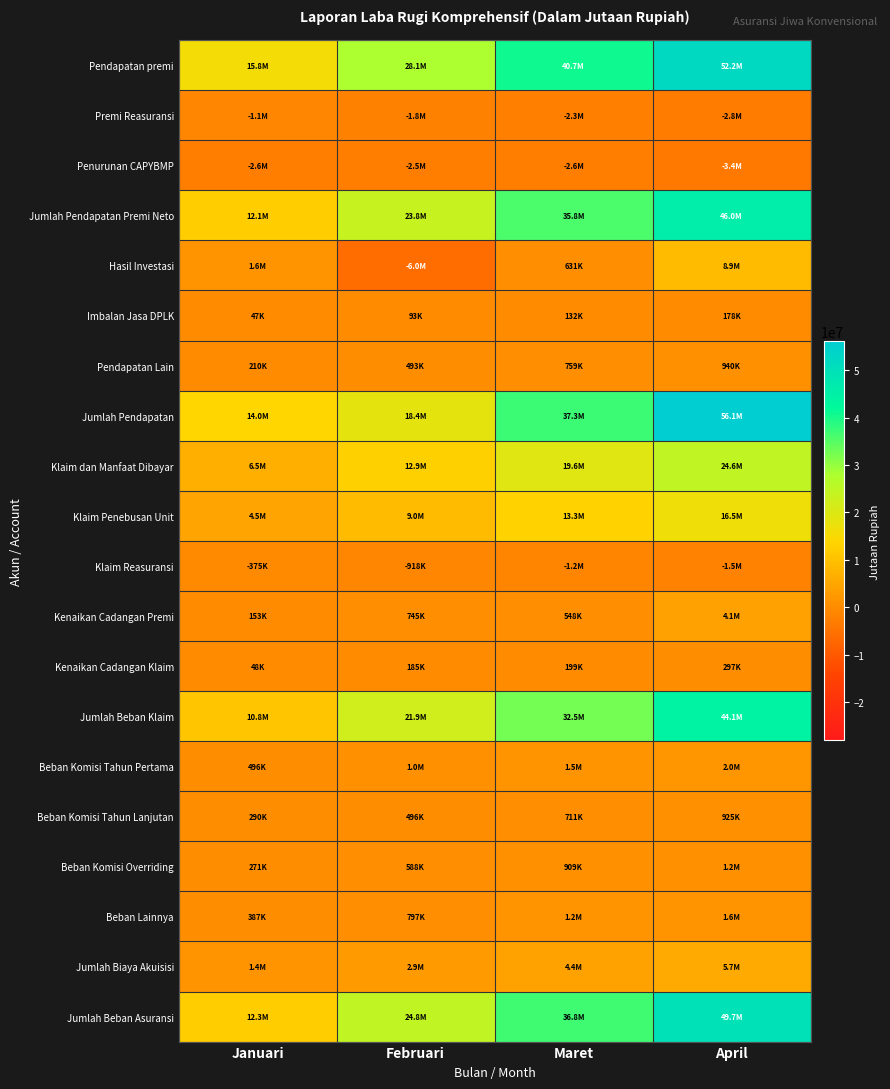

What is the maximum value shown in the chart?

56065350.6